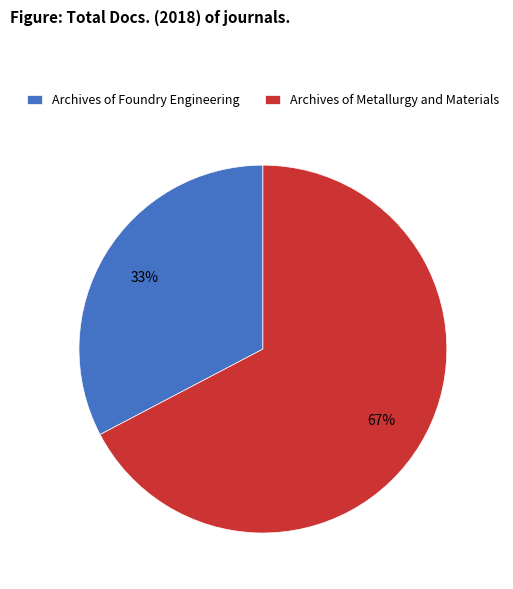

Is there a majority slice in this chart?

Yes